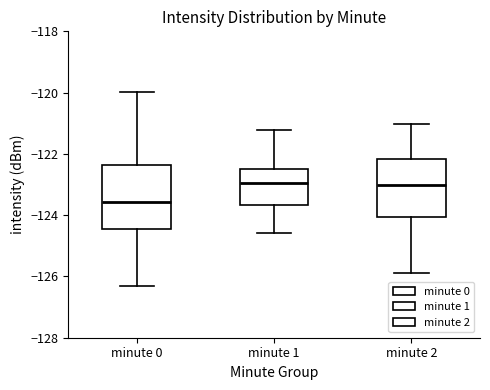

Reading left to right, read every box against the y-axis: the position of its median line, the range the box covers, and the ends of its whiskers. The values are not printed on the chart, so give them approximately, as read against the axis.

minute 0: median -123.6, box -124.4 to -122.4, whiskers -126.4 to -120.0
minute 1: median -123.0, box -123.6 to -122.4, whiskers -124.6 to -121.2
minute 2: median -123.0, box -124.0 to -122.2, whiskers -126.0 to -121.0